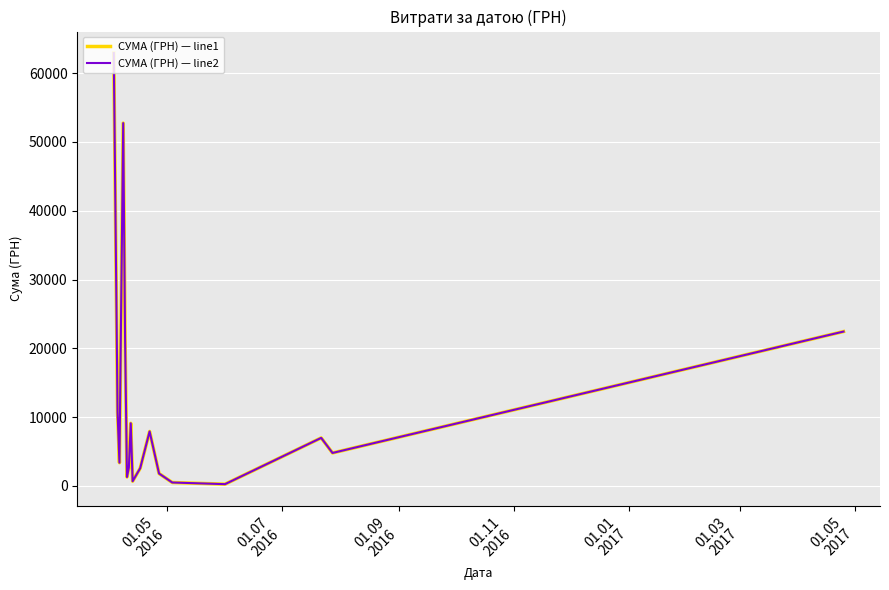

Is this an area chart (filled region under the line)?

No